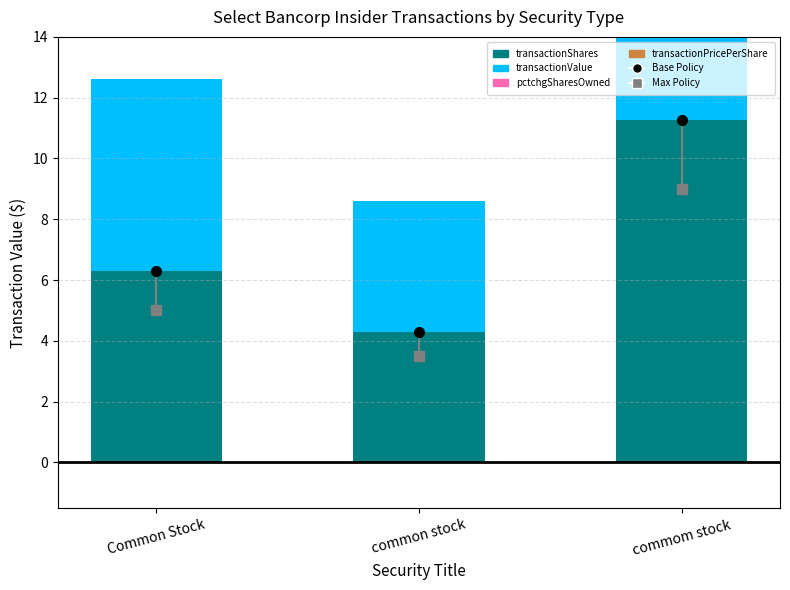

What is the sum of all transactionValue values?

21.9